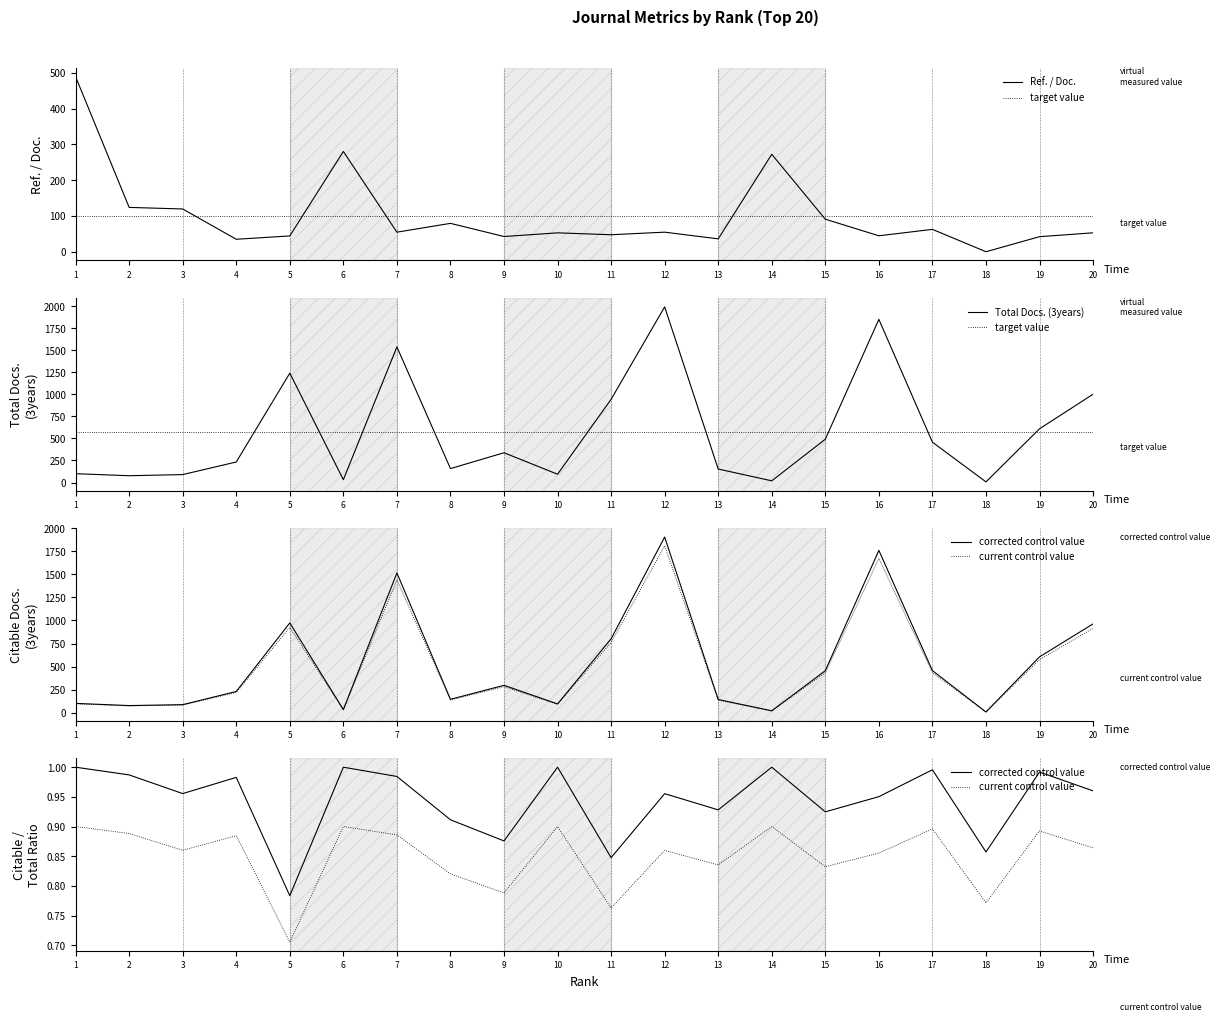

What is the value of the Citable Docs. (3years) point at the 3rd from the left?

86.0